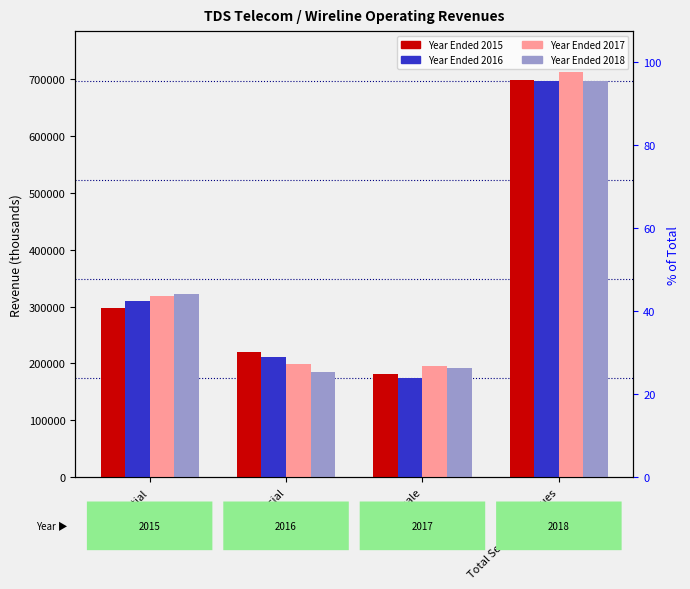

What is the smallest value displayed?

174550